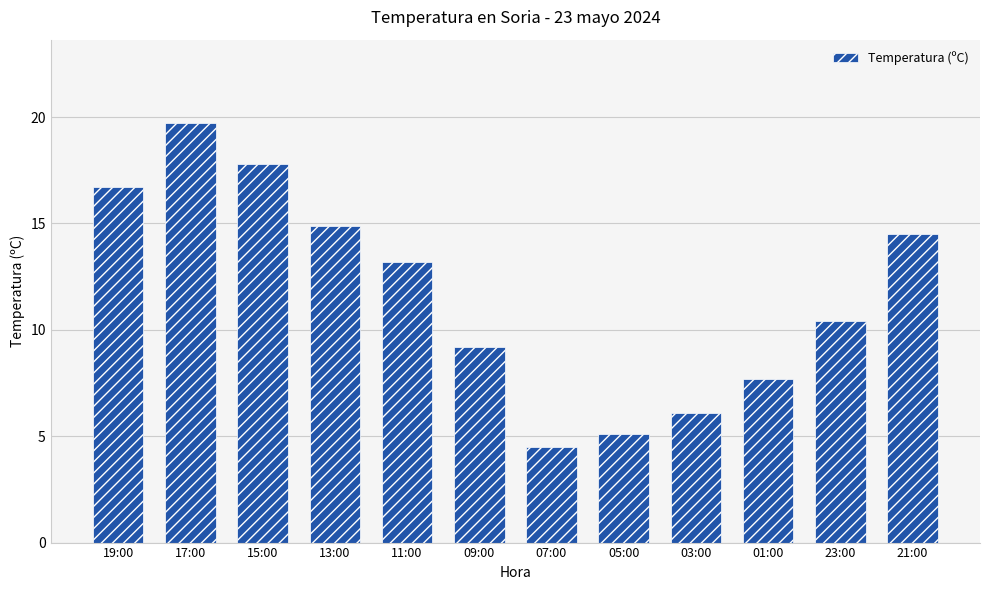

How many values are below 13?

6